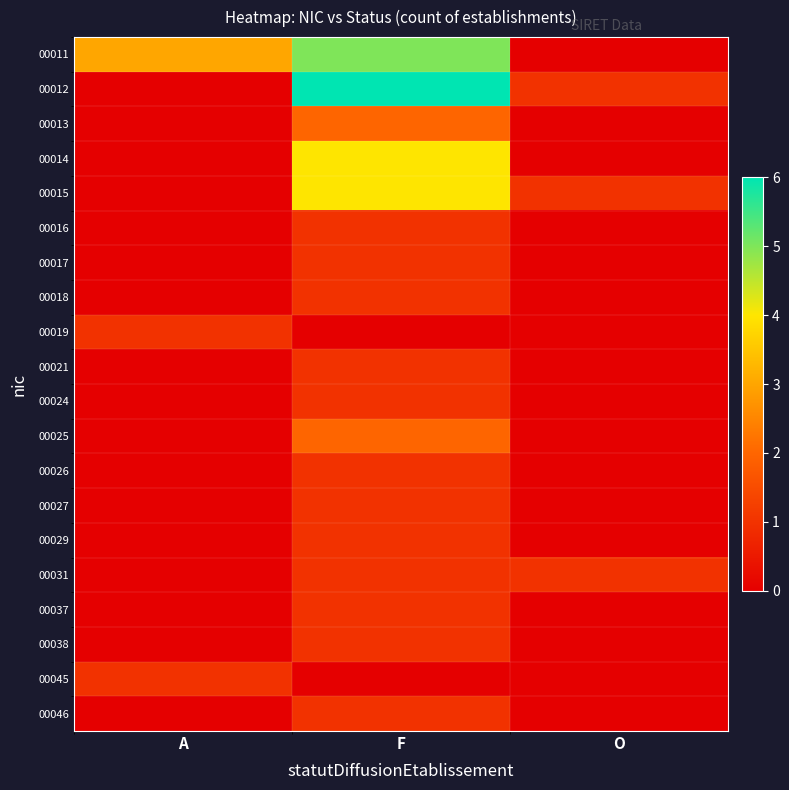

Which series changed the most between F and O?

00011